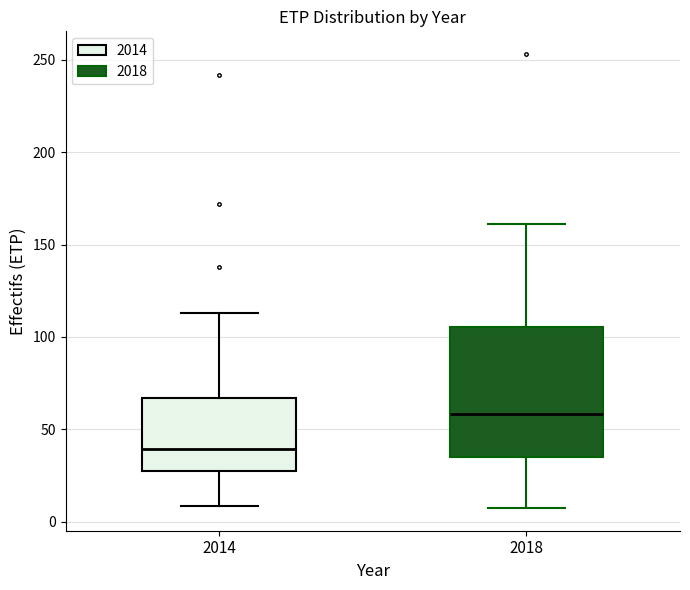

Reading left to right, transcribe this box plot: for each box, give where its median line is, the range the box spans, and where its two whiskers end, as read against the y-axis. The values are not printed on the chart, so give them approximately, as read against the axis.

2014: median 40, box 25 to 65, whiskers 10 to 115
2018: median 60, box 35 to 105, whiskers 5 to 160